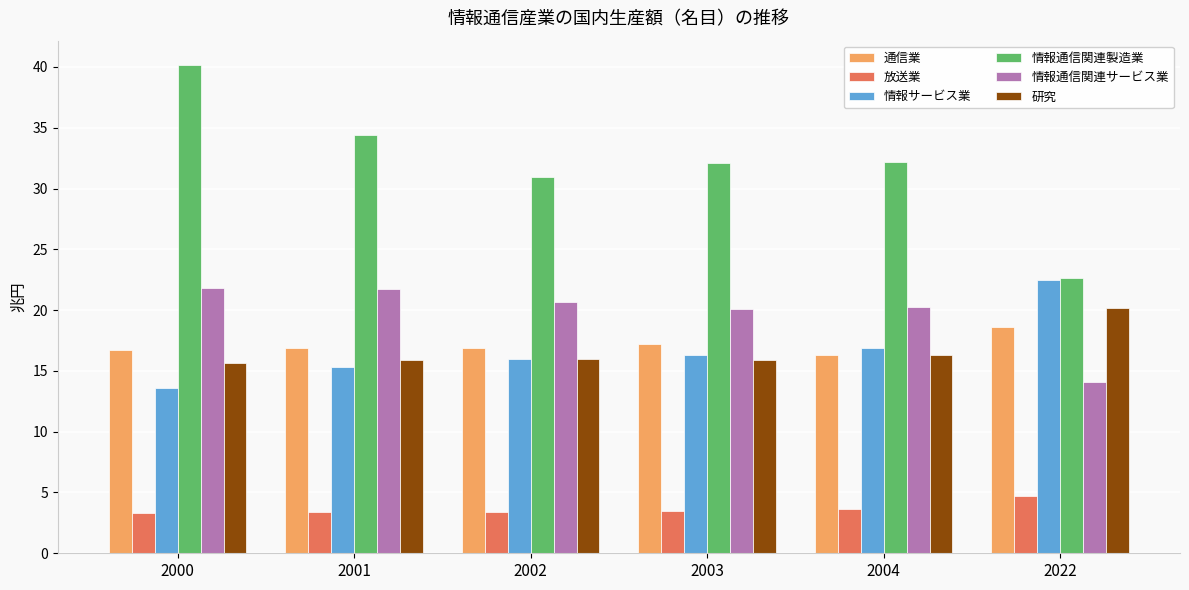

What is the minimum value shown in the chart?

3.3